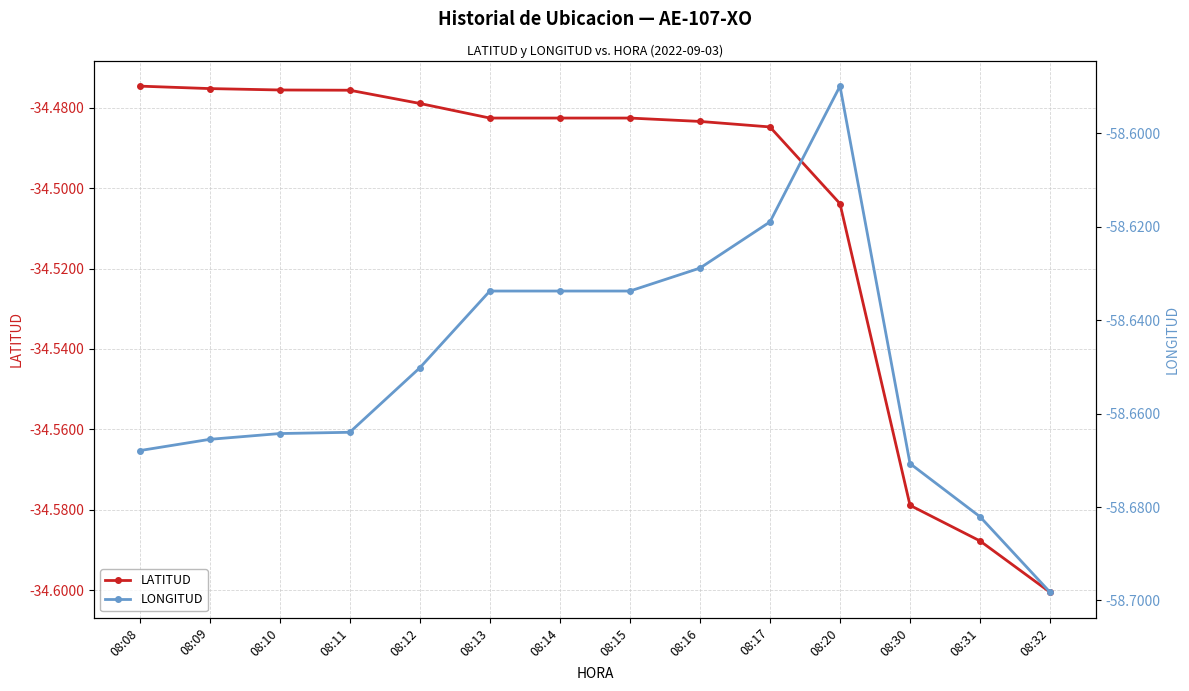

What is the difference between the LATITUD values at 08:11 and 08:30?

0.1